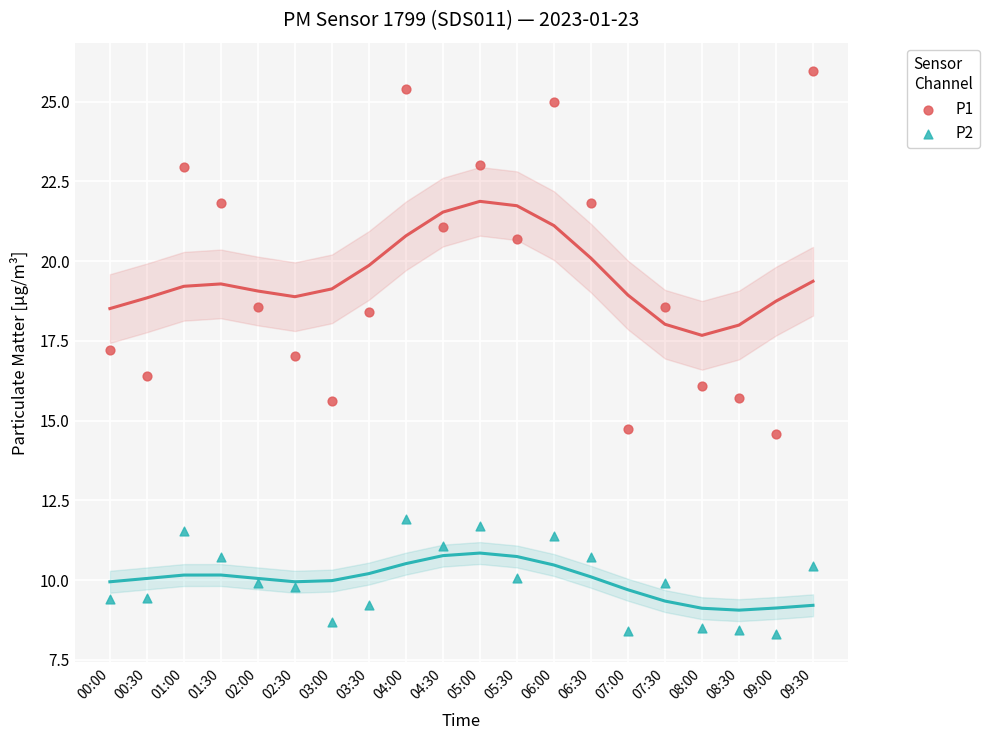

Which series contains the highest Y value?

P1